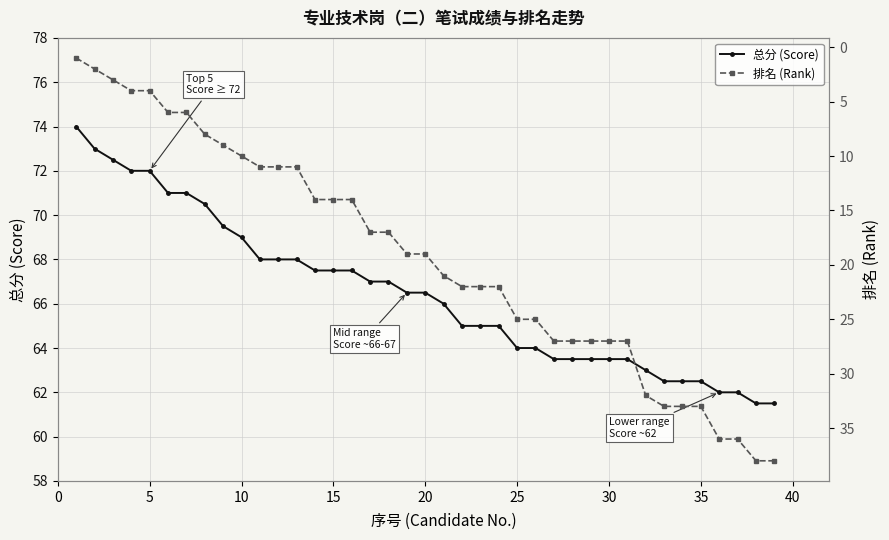

How many data points does each series have?

39